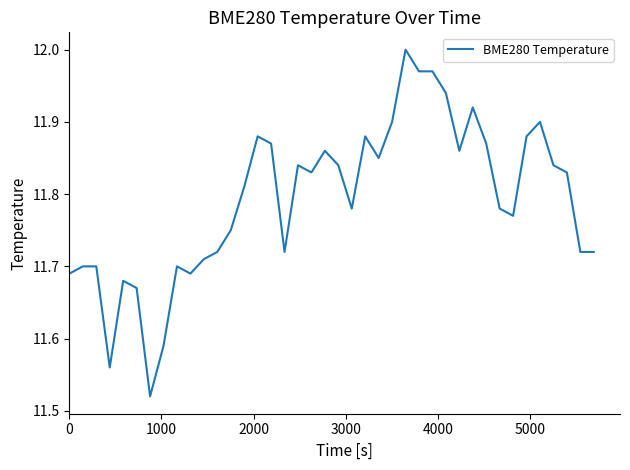

What is the difference between the maximum and minimum values?

0.5